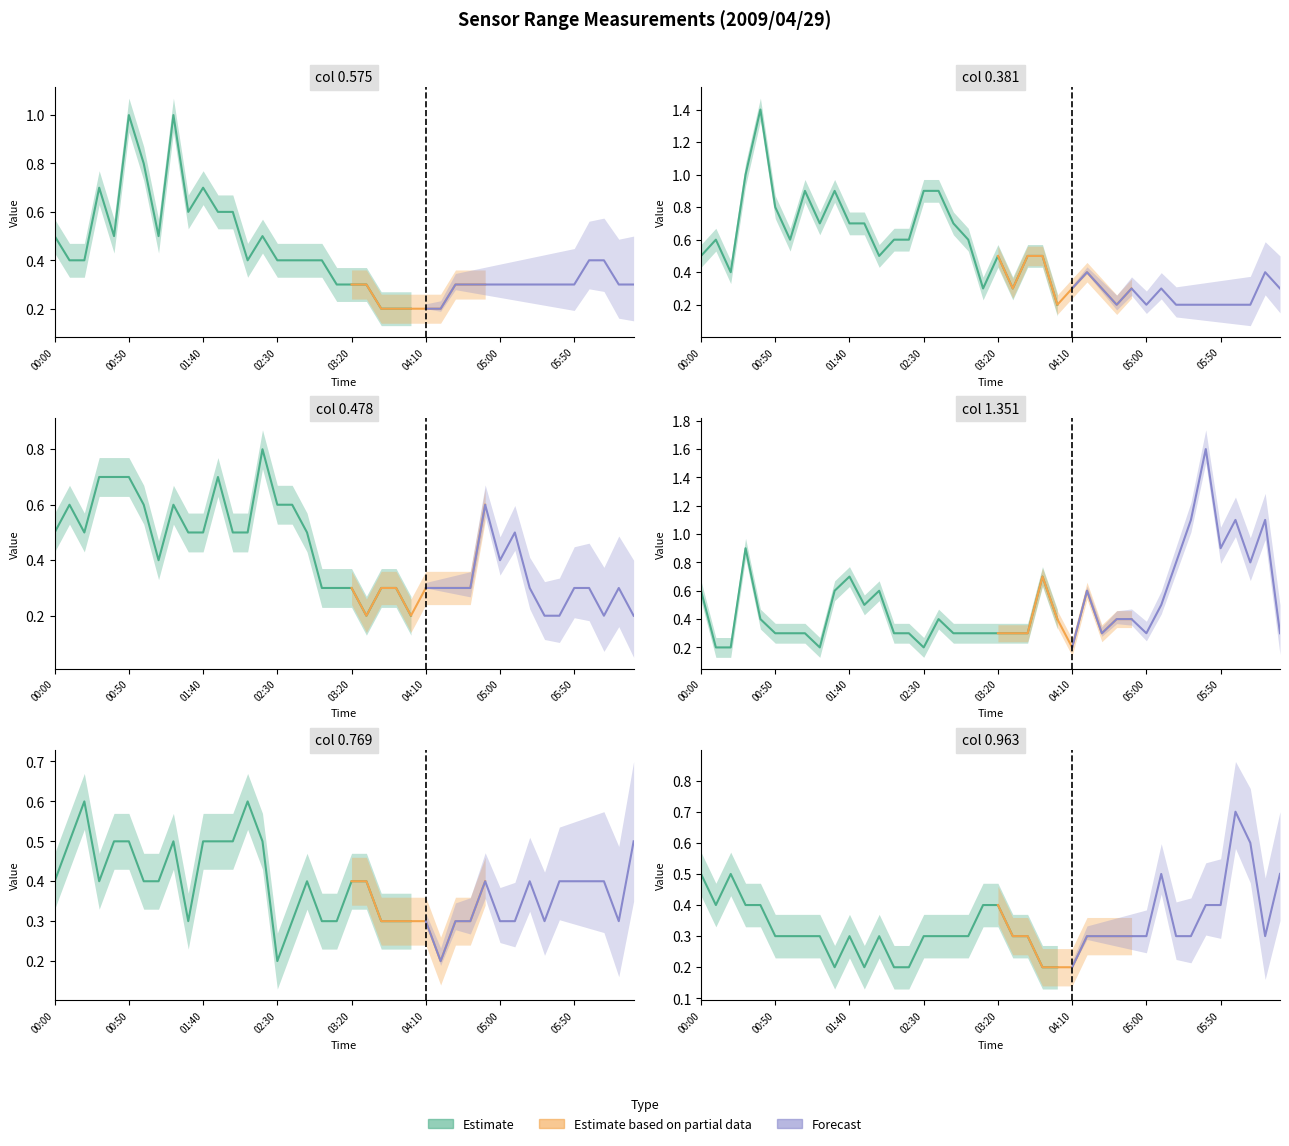

At 17, list the series in order from smallest to largest.

1.351, 0.963, 0.575, 0.769, 0.478, 0.381